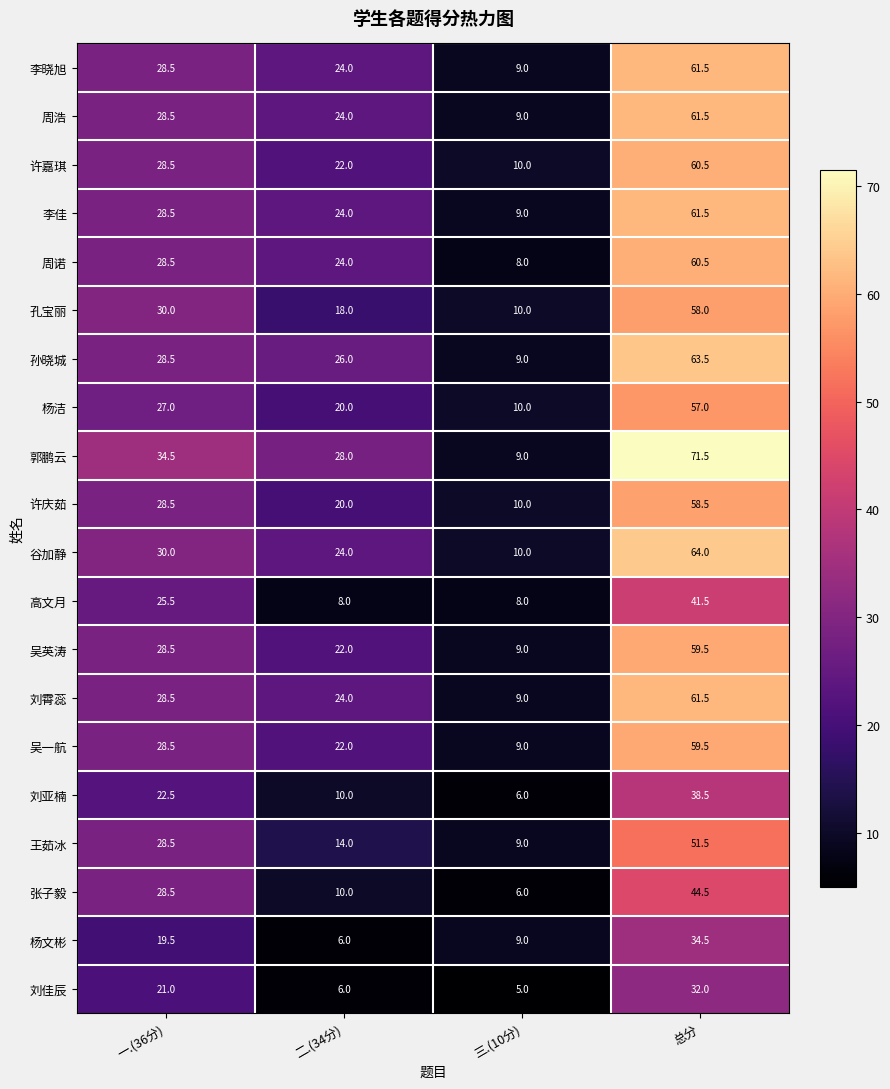

Which category has the lowest value across all series?

三.(10分)